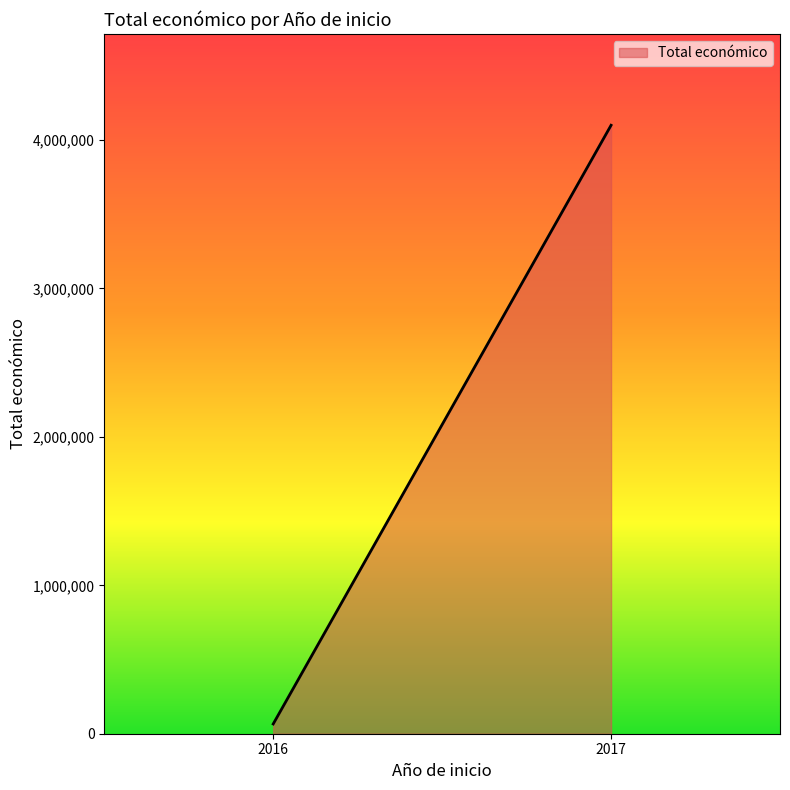

Does the chart display data point markers on the line(s)?

No